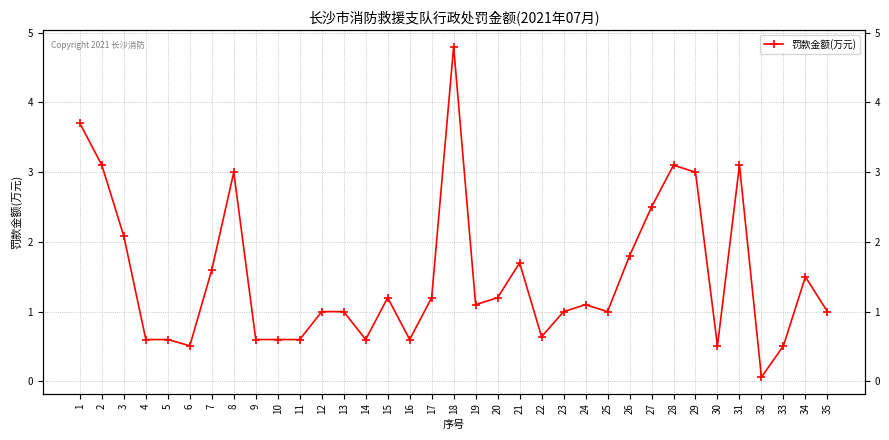

Which category has the lowest value across all series?

32